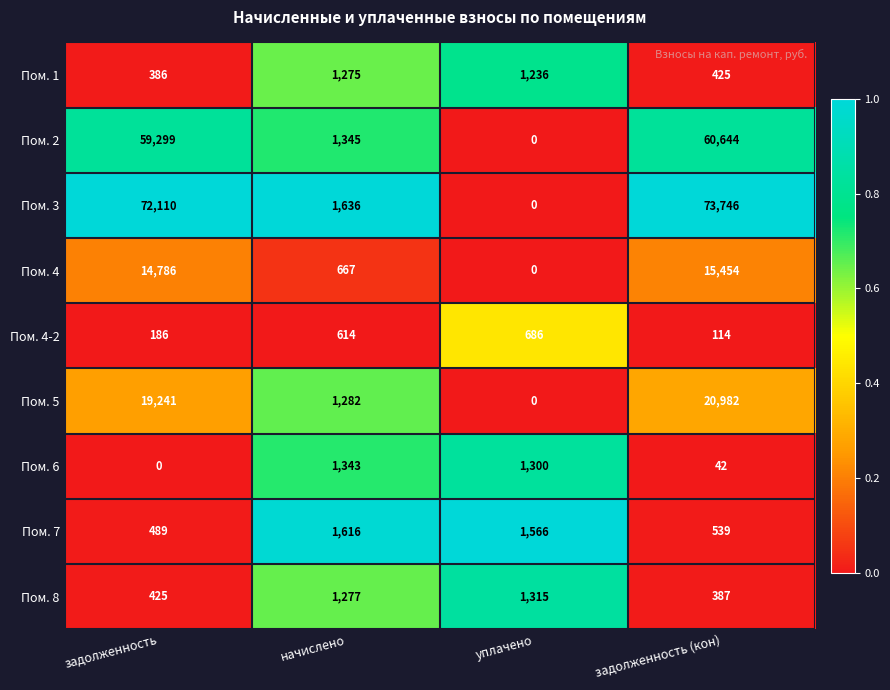

At how many categories does at least one series exceed 0?

4